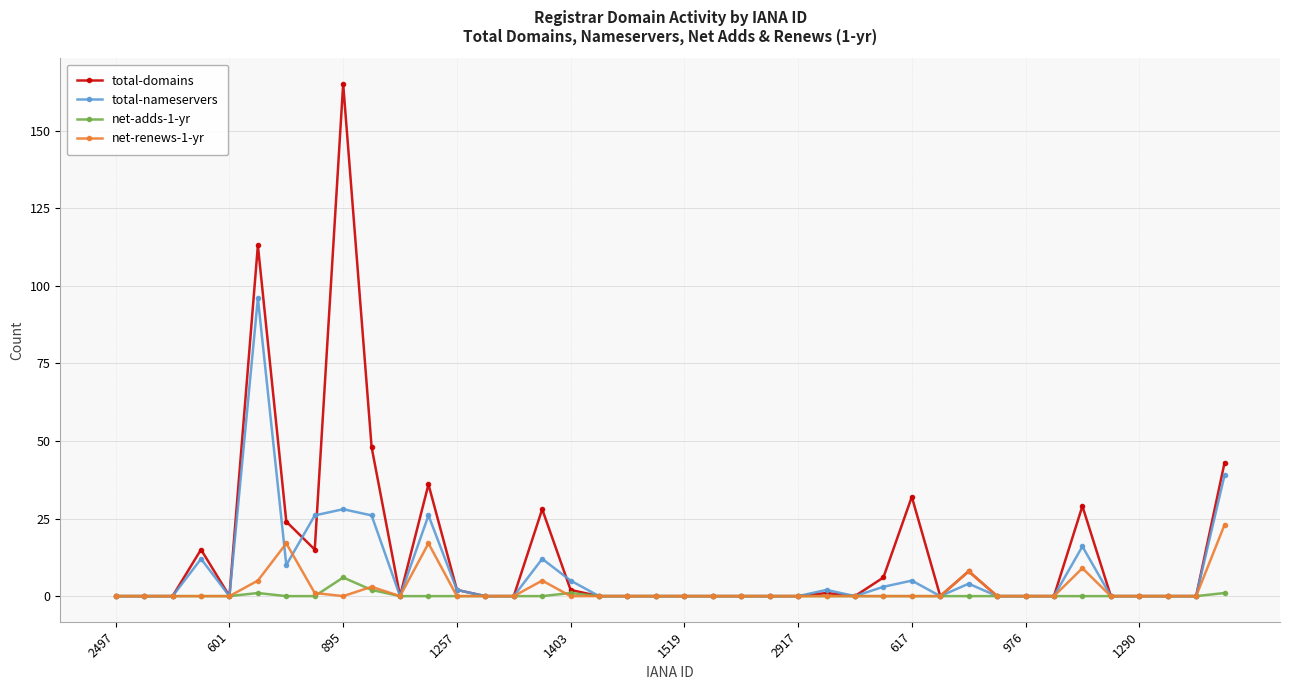

Reading right to left, what are all the values shown in this chart?

total-domains: 43	0	0	0	0	29	0	0	0	8	0	32	6	0	1	0	0	0	0	0	0	0	0	2	28	0	0	2	36	0	48	165	15	24	113	0	15	0	0	0
total-nameservers: 39	0	0	0	0	16	0	0	0	4	0	5	3	0	2	0	0	0	0	0	0	0	0	5	12	0	0	2	26	0	26	28	26	10	96	0	12	0	0	0
net-adds-1-yr: 1	0	0	0	0	0	0	0	0	0	0	0	0	0	0	0	0	0	0	0	0	0	0	1	0	0	0	0	0	0	2	6	0	0	1	0	0	0	0	0
net-renews-1-yr: 23	0	0	0	0	9	0	0	0	8	0	0	0	0	0	0	0	0	0	0	0	0	0	0	5	0	0	0	17	0	3	0	1	17	5	0	0	0	0	0